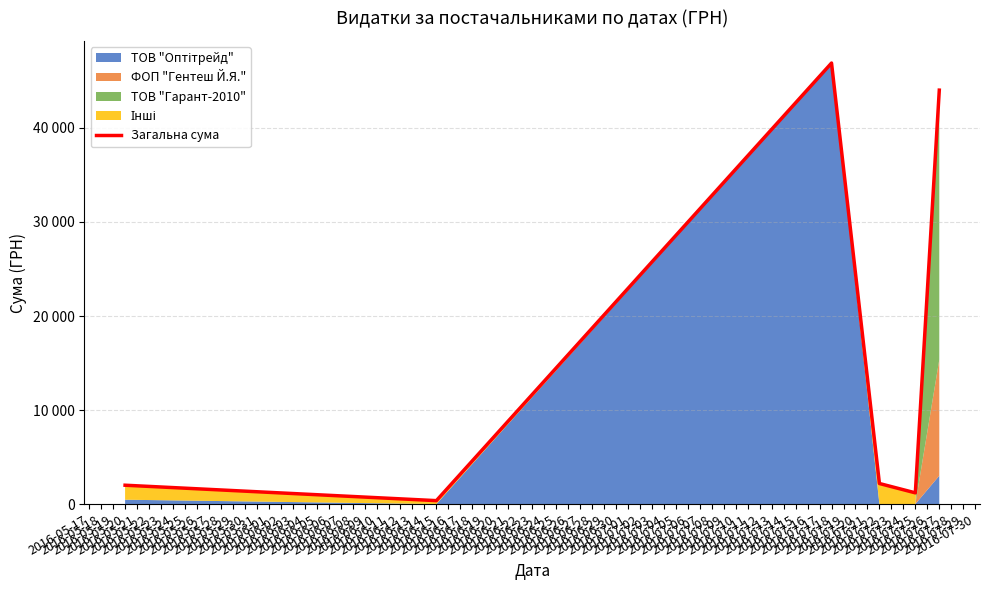

Reading left to right, list all the values displayed in this chart.

2007	367	46904	2189	1196	44023